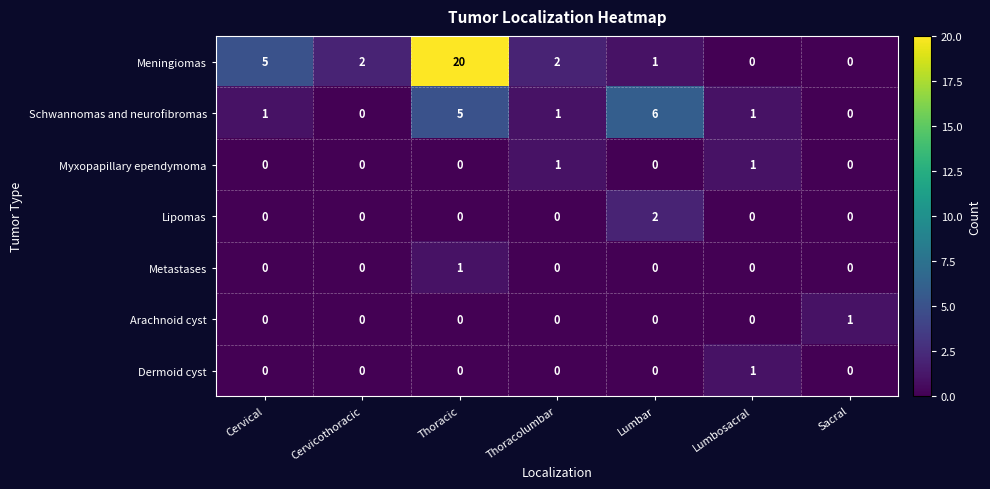

Which series has the widest spread of values?

Meningiomas